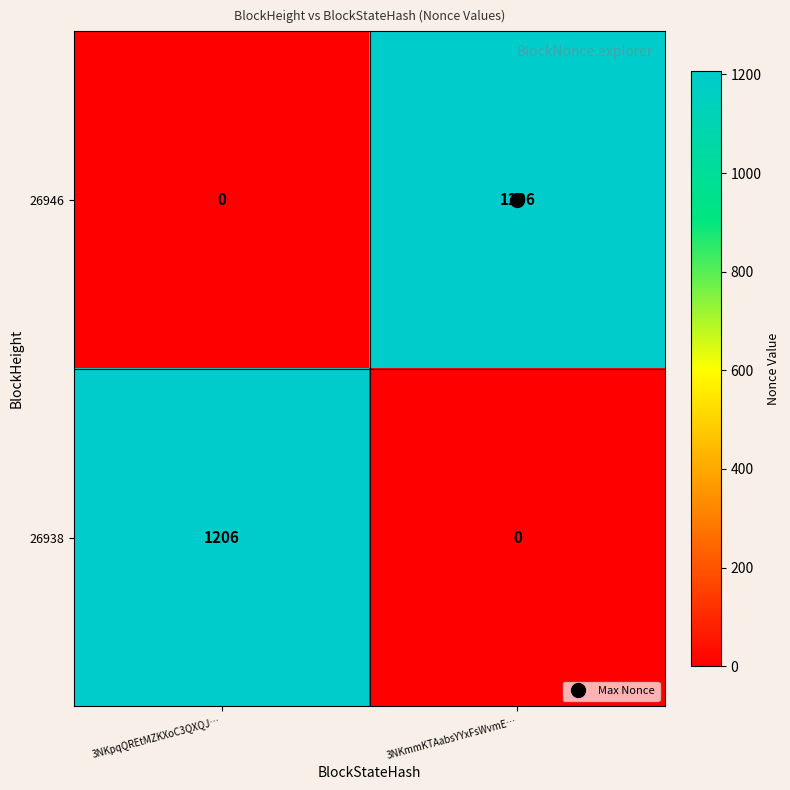

What is the approximate value of 26938 at 3NKpqQREtMZKXoC3QXQJ…, to the nearest 10?

1210